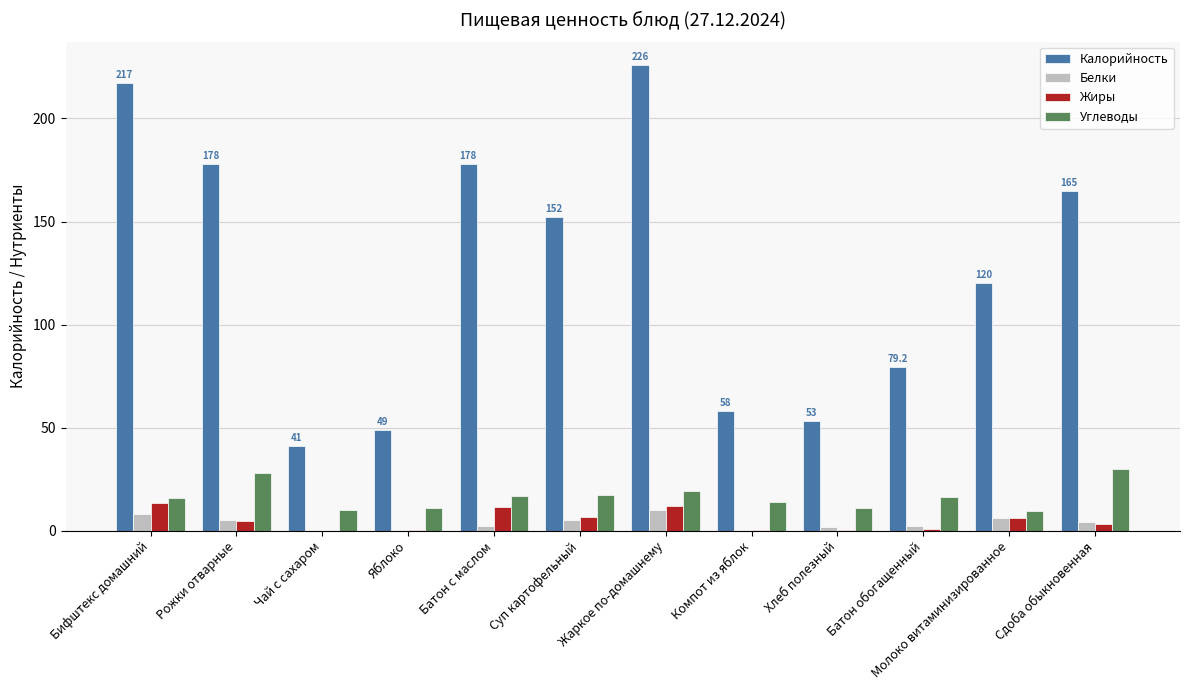

The value of Углеводы at Жаркое по-домашнему is 11.3. True or false?

False